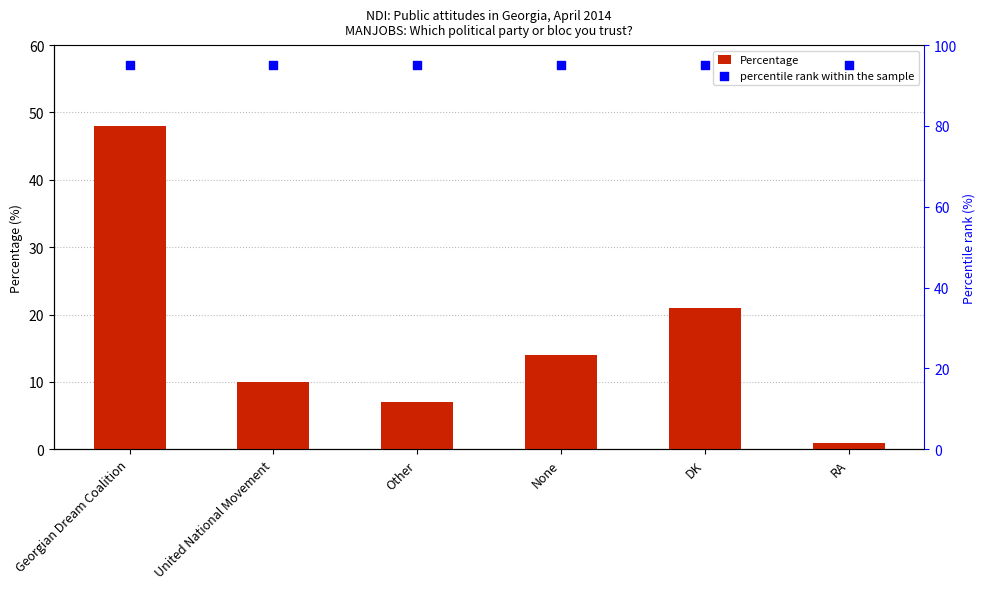

Is the value of Percentage at None greater than the value of percentile rank within the sample at RA?

No